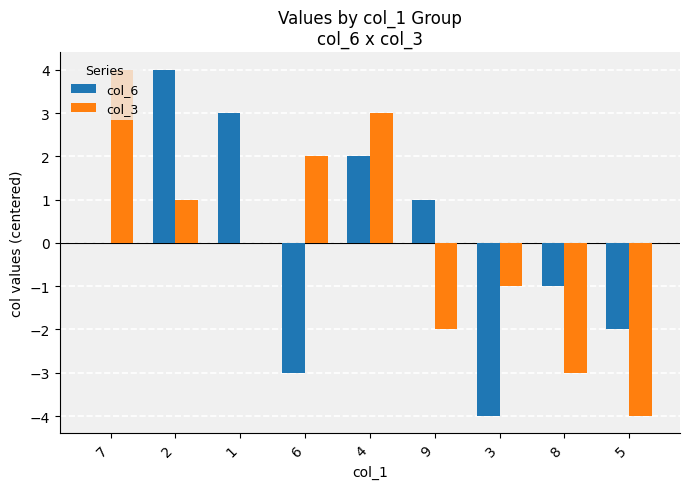

Is it true that col_6 equals -2 at 5?

True